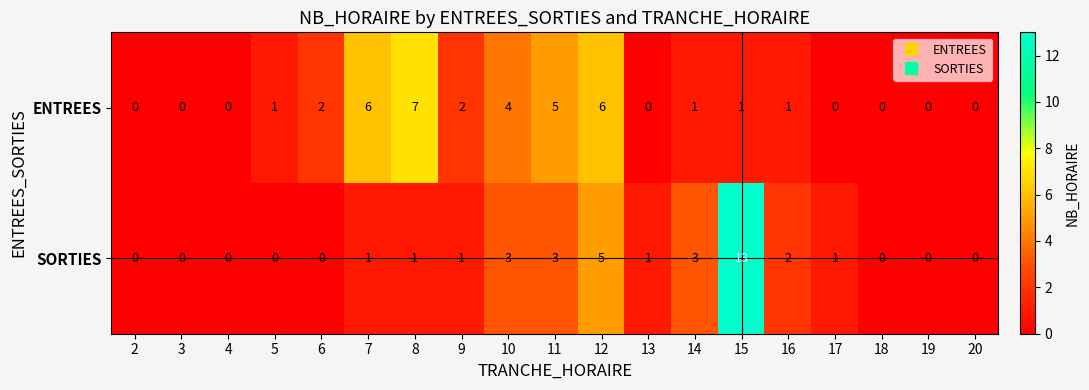

List the series in order of their peak value, highest first.

SORTIES, ENTREES